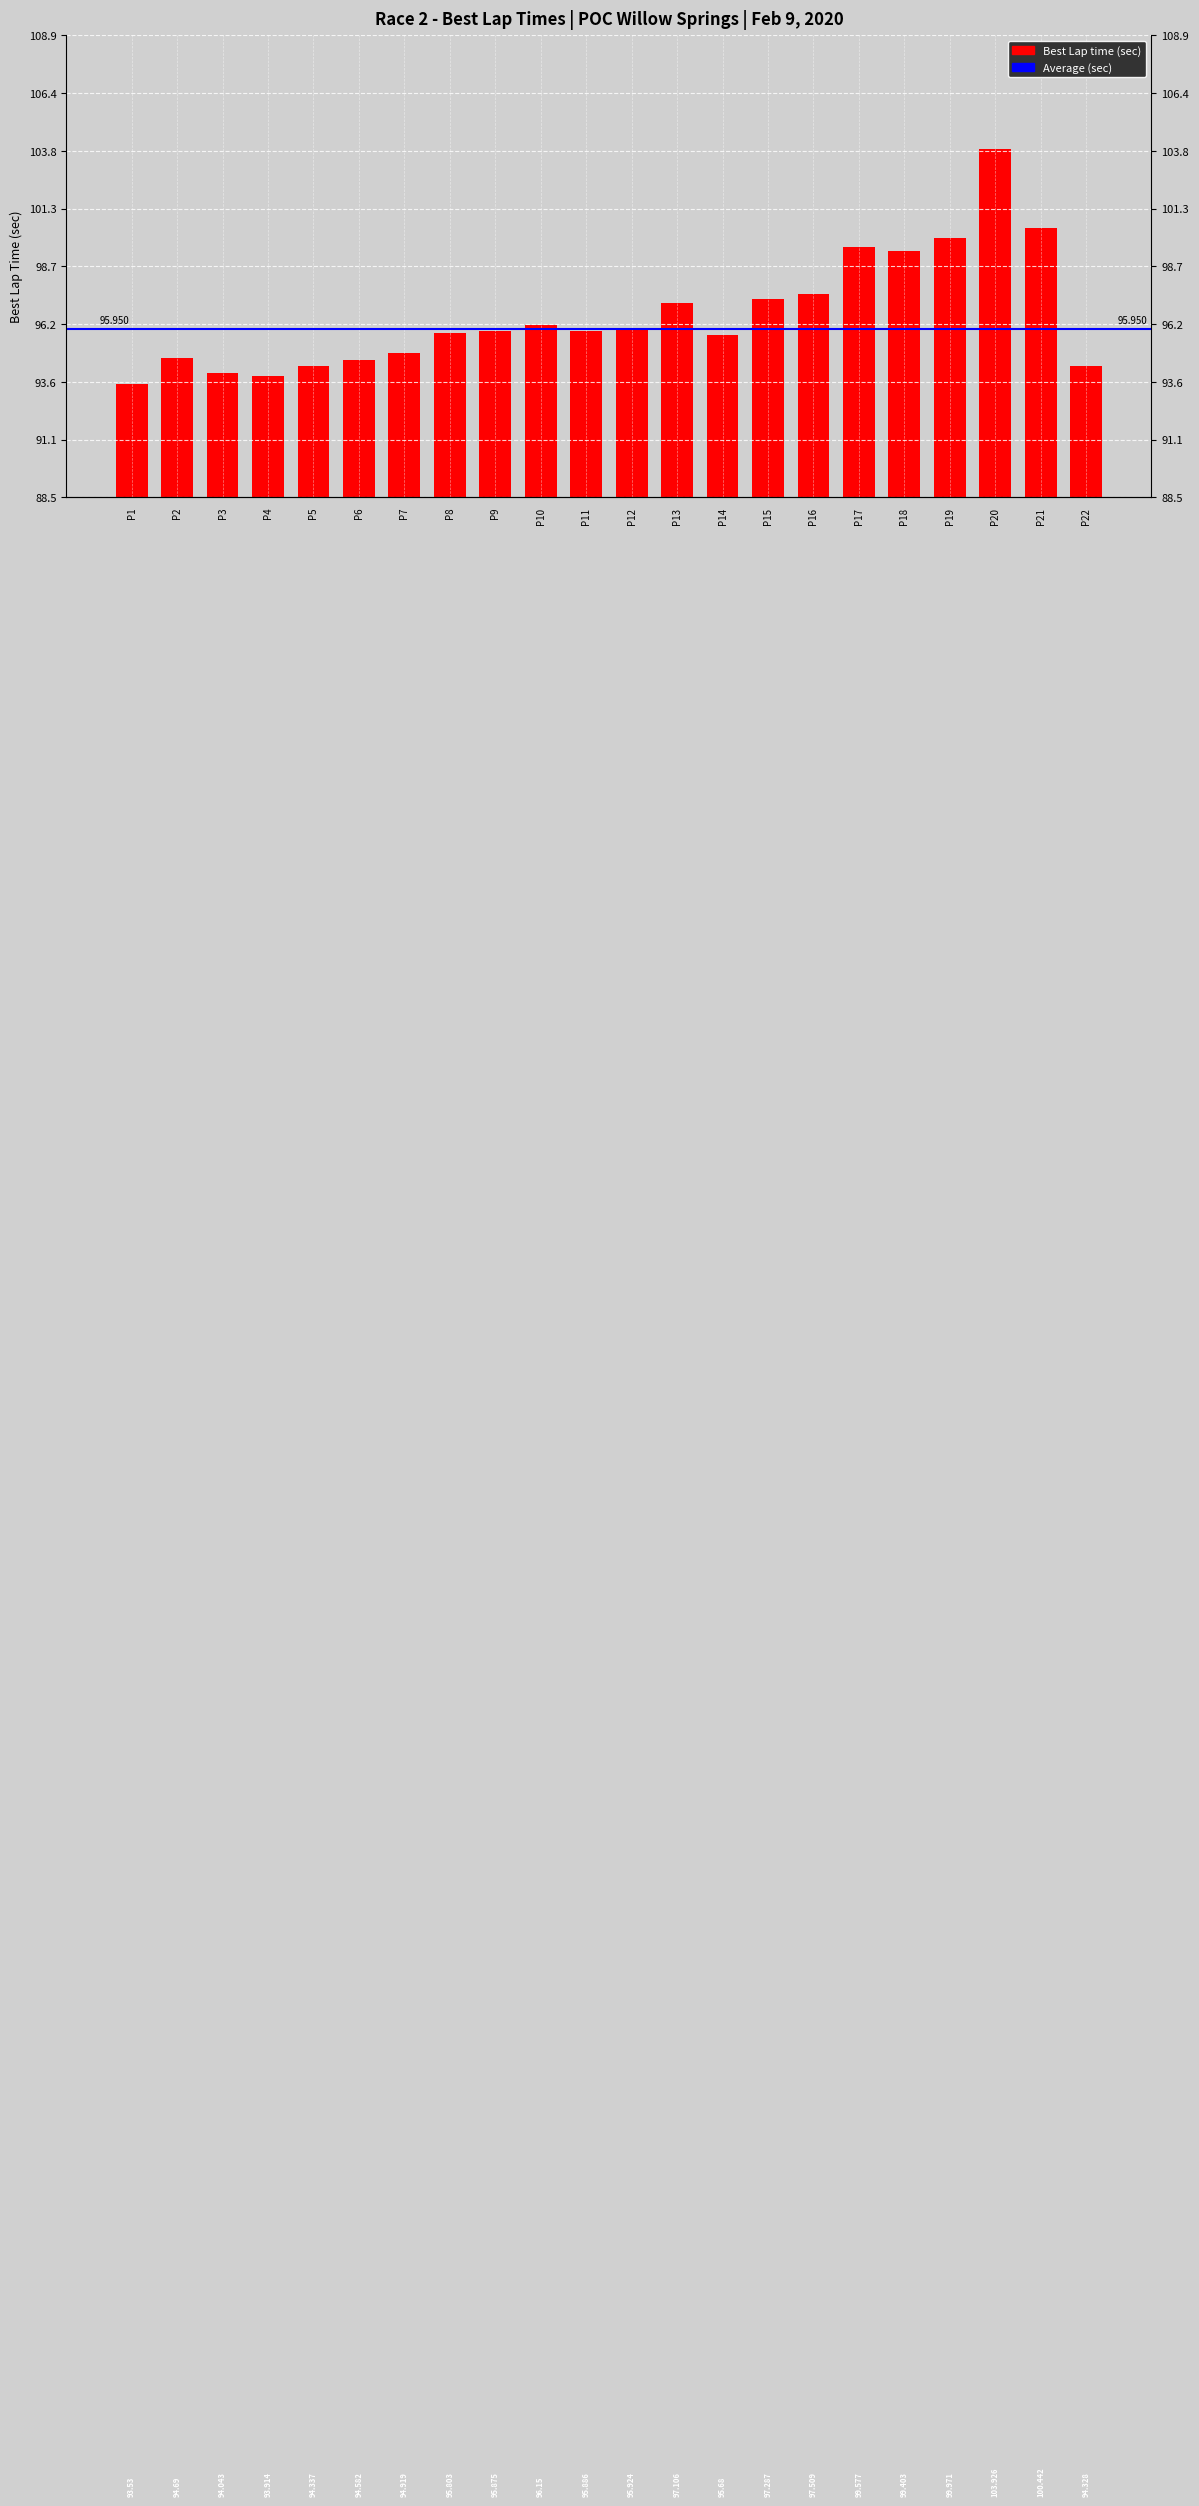

Reading left to right, transcribe all the data shown in this chart.

93.5	94.7	94.0	93.9	94.3	94.6	94.9	95.8	95.9	96.2	95.9	95.9	97.1	95.7	97.3	97.5	99.6	99.4	100.0	103.9	100.4	94.3